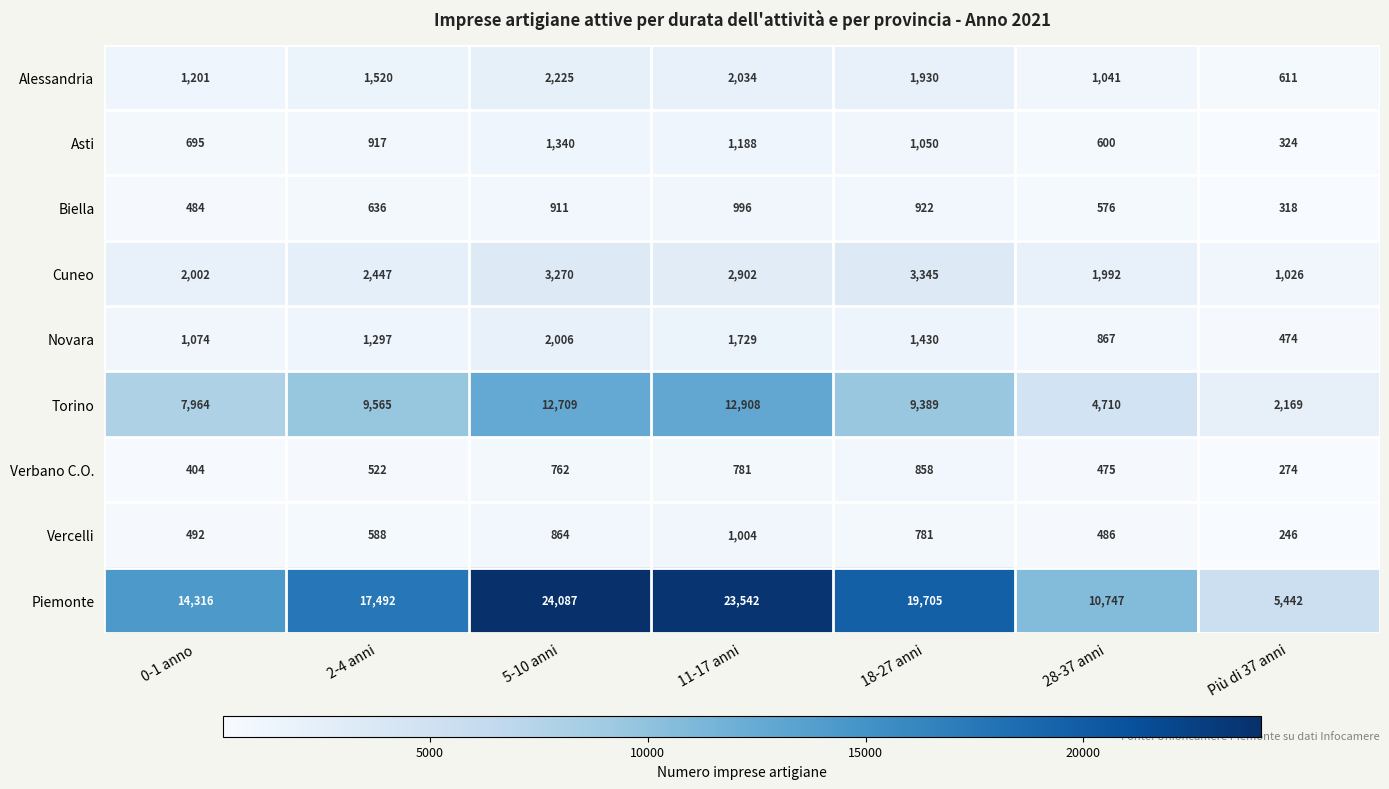

What is the sum of the Torino values at 5-10 anni and 28-37 anni?

17419